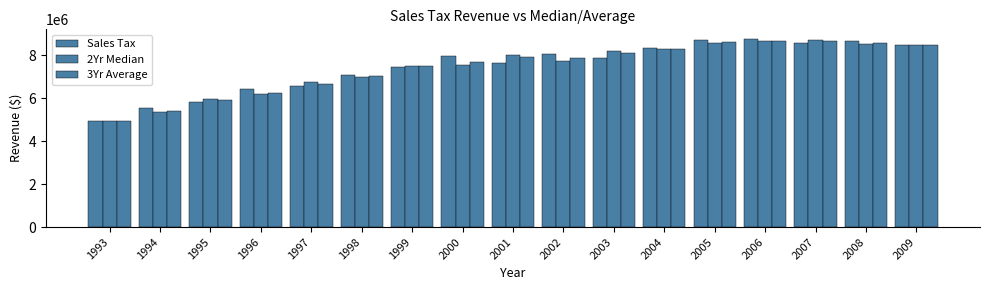

How many values in the Sales Tax series exceed 7863895?

9